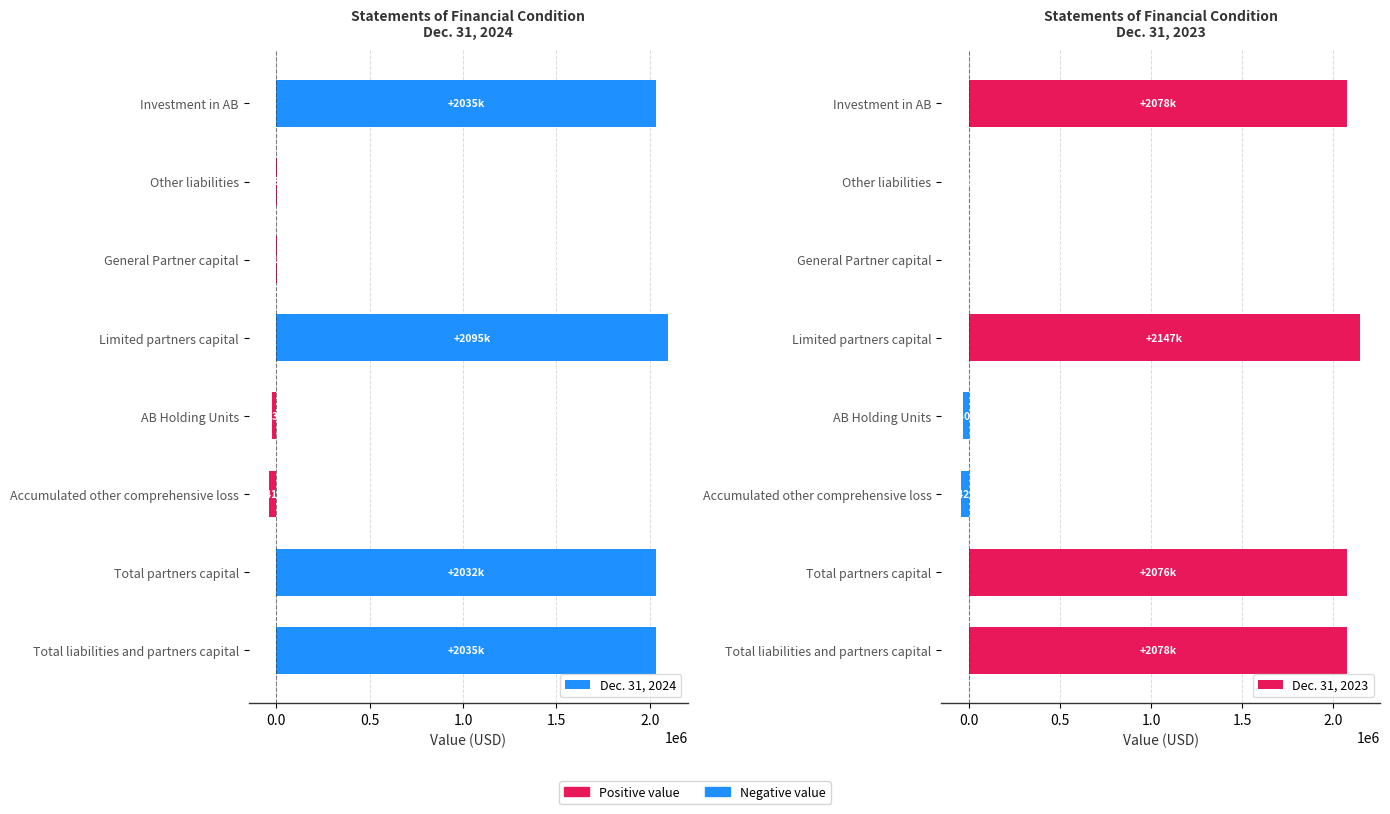

What is the difference between the second highest and minimum values in the Dec. 31, 2023 series?

2119584